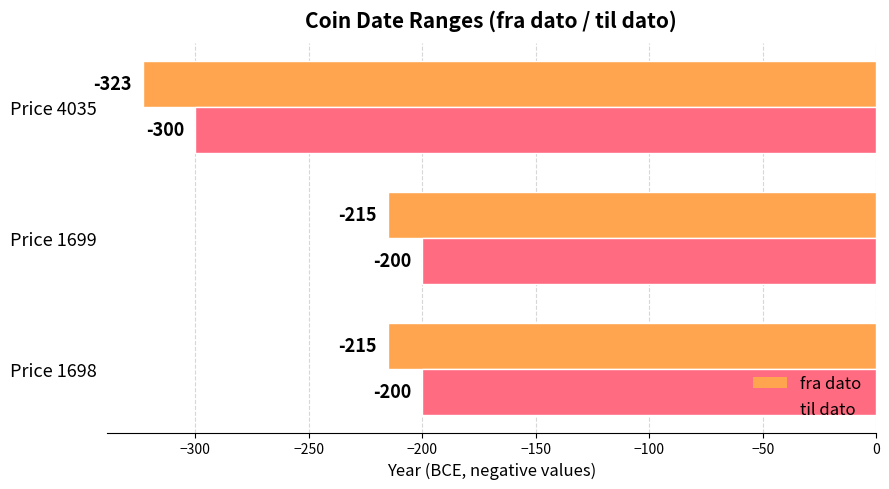

The fra dato series shows -293 at Price 1699. True or false?

False